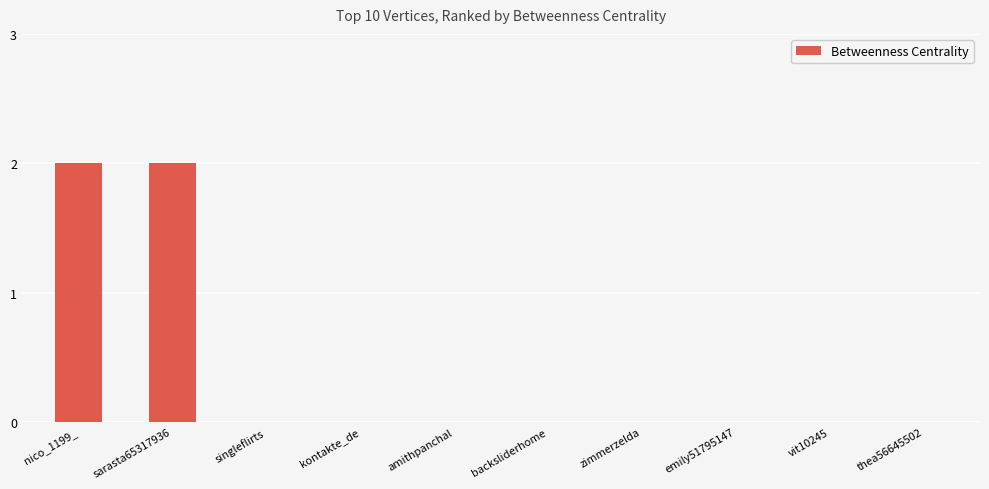

The value at backsliderhome is -1. True or false?

False